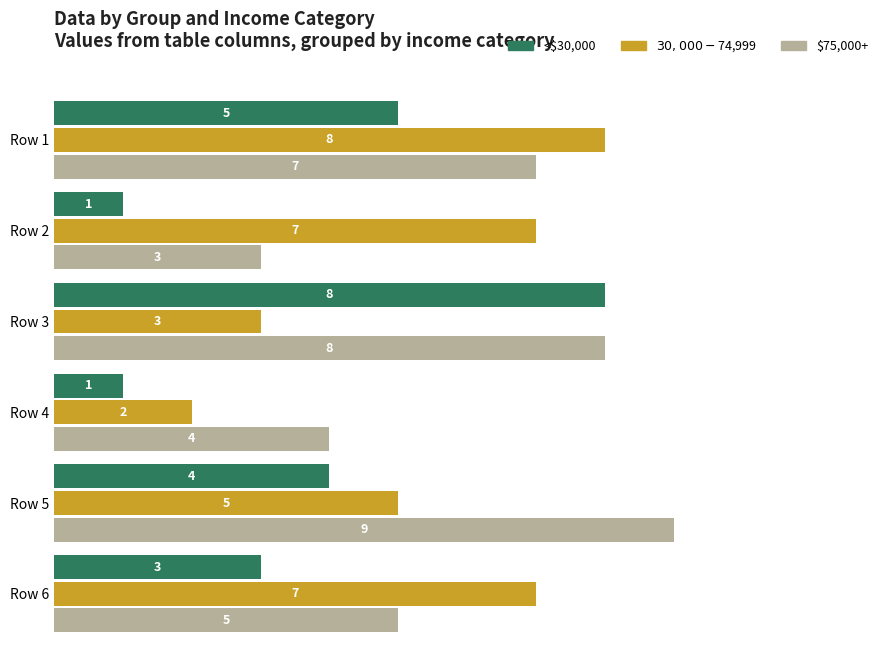

What is the difference between the second highest and minimum values in the <$30,000 series?

4